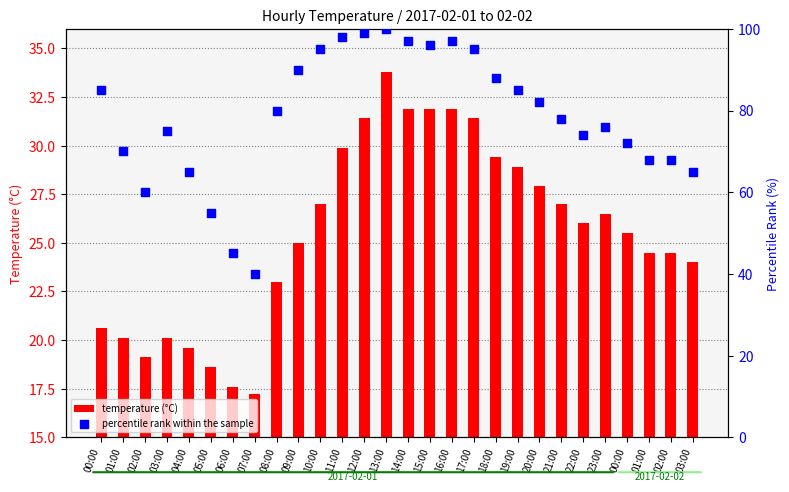

What are all the series names shown in the legend?

temperature (°C), percentile rank within the sample